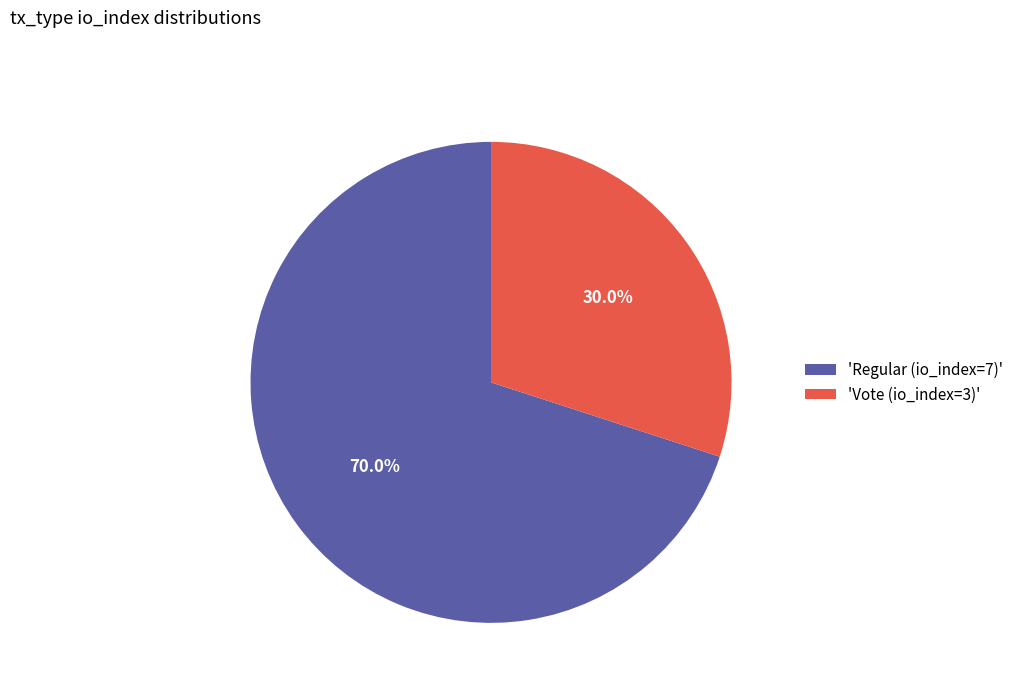

Which slice is the largest?

'Regular (io_index=7)'